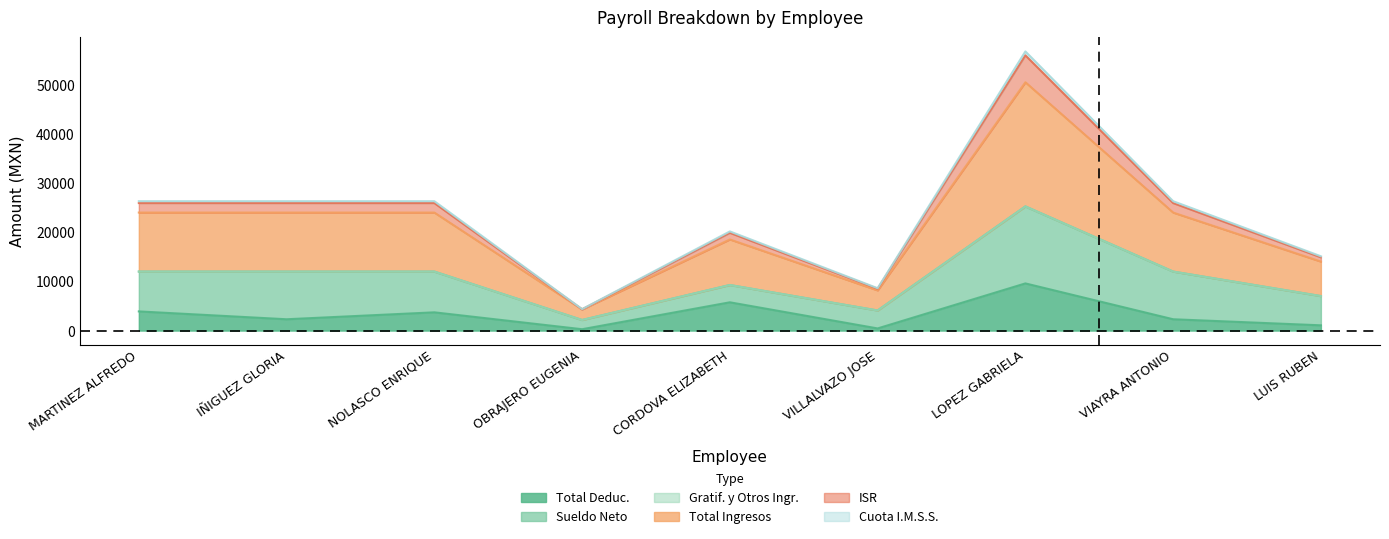

What is the highest value of the Total Deduc. series?

9614.9